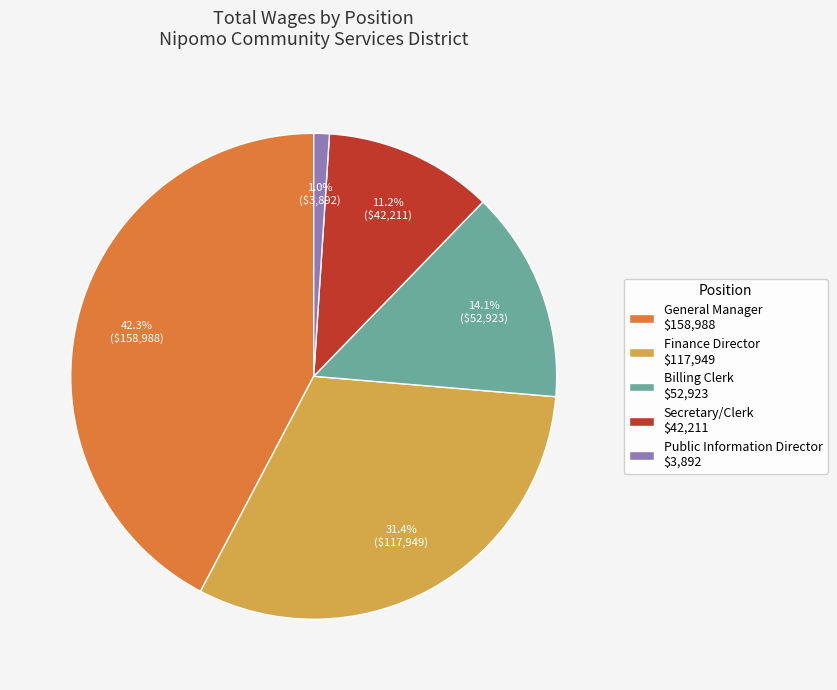

To the nearest percent, what is the average slice percentage?

20%